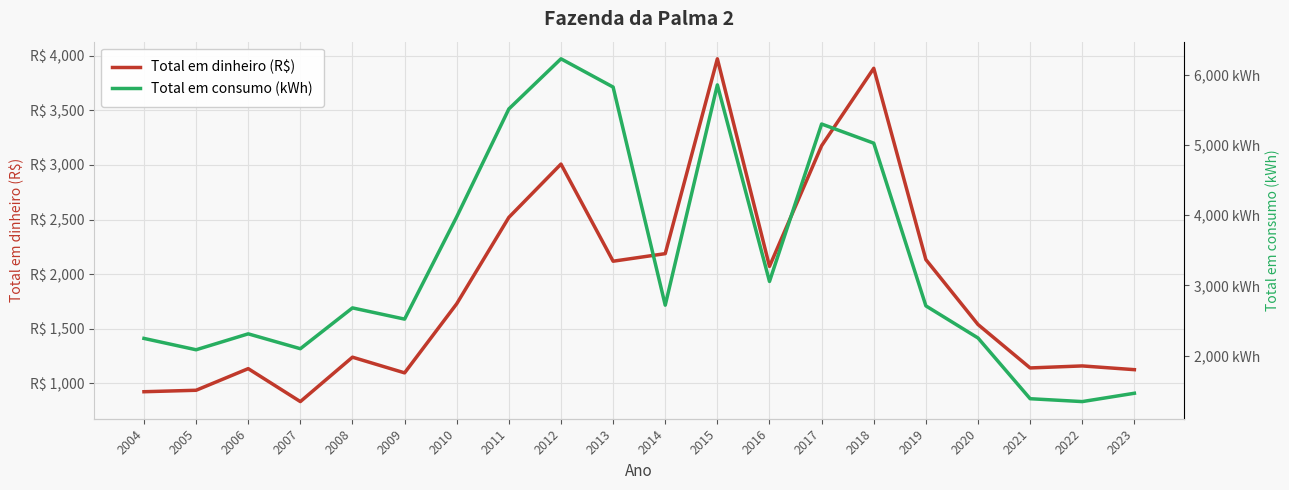

What is the difference between the Total em consumo (kWh) values at 2017 and 2019?

2593.0